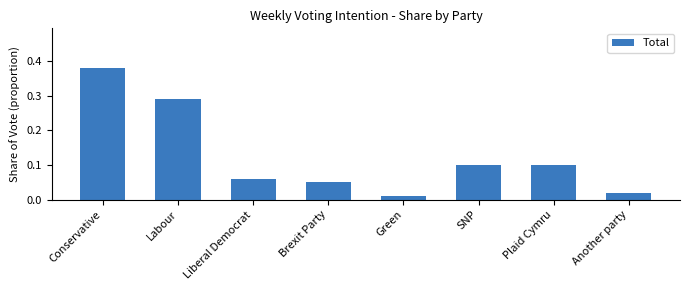

At which label is the value closest to 0?

Green